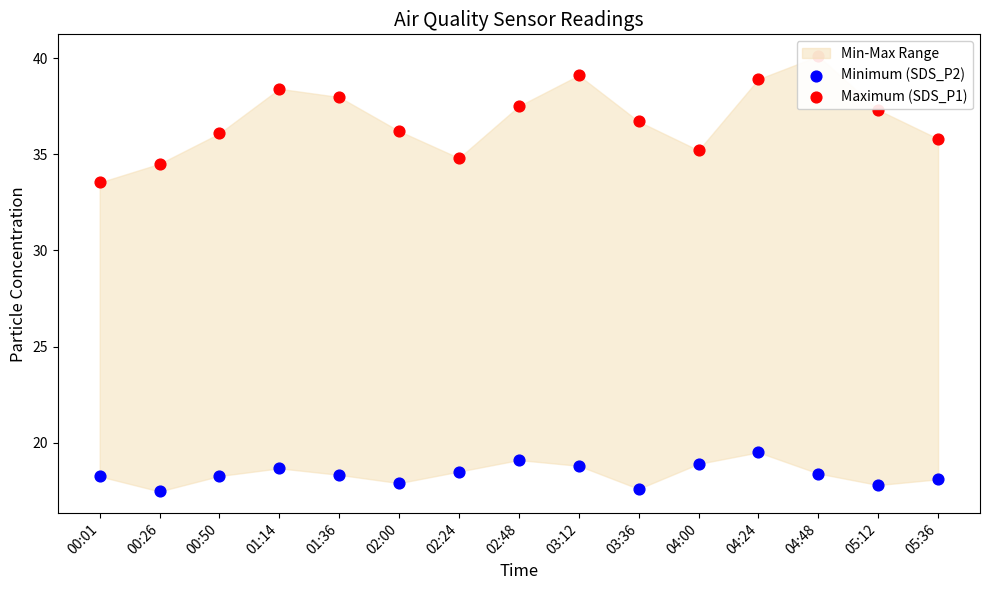

Is the value of Minimum (SDS_P2) at 05:36 greater than the value of Maximum (SDS_P1) at 04:00?

No